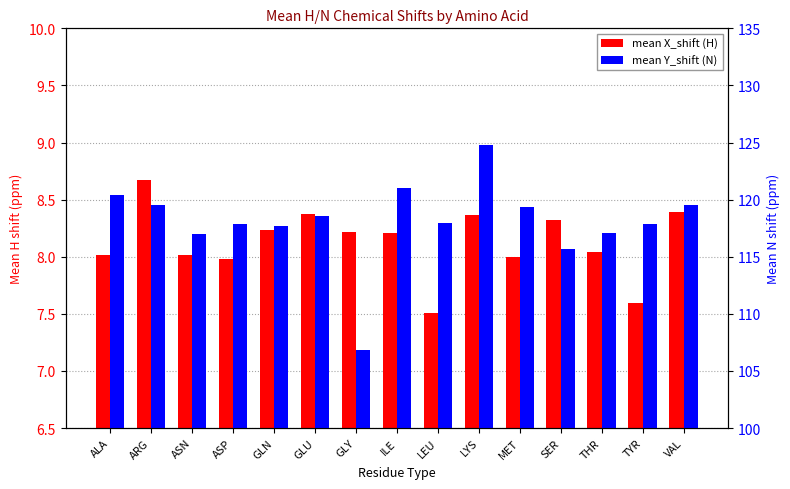

The mean X_shift (H) series shows 8.2 at ILE. True or false?

True